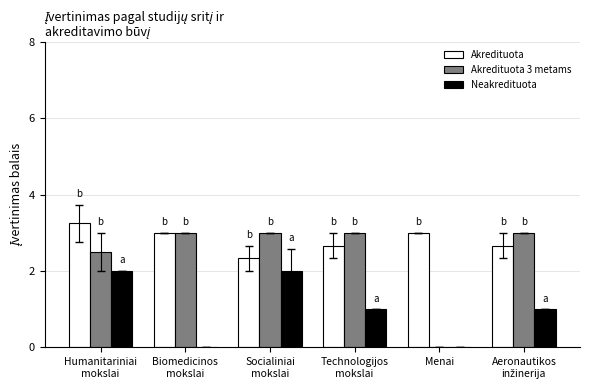

What are all the series names shown in the legend?

Akredituota, Akredituota 3 metams, Neakredituota